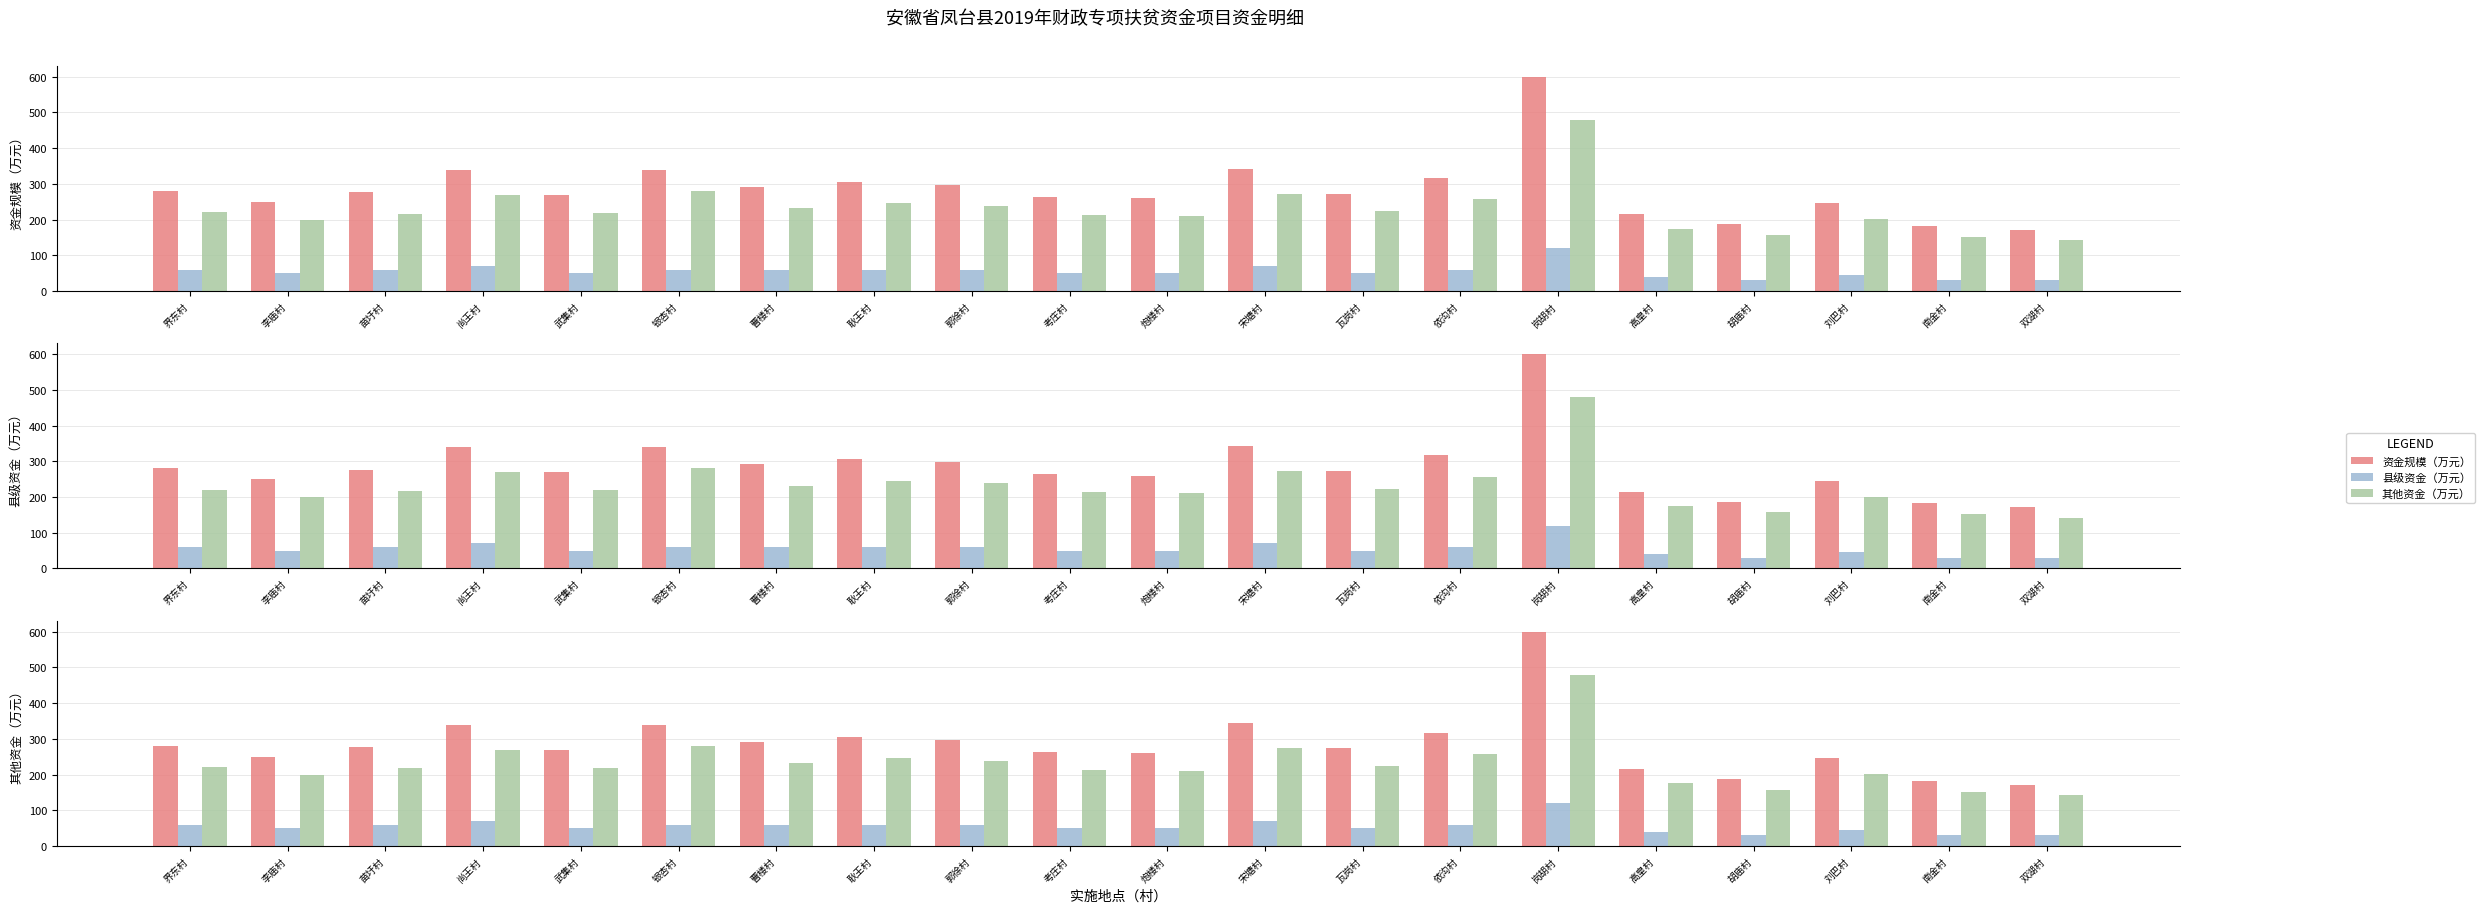

What is the greatest value displayed?

600